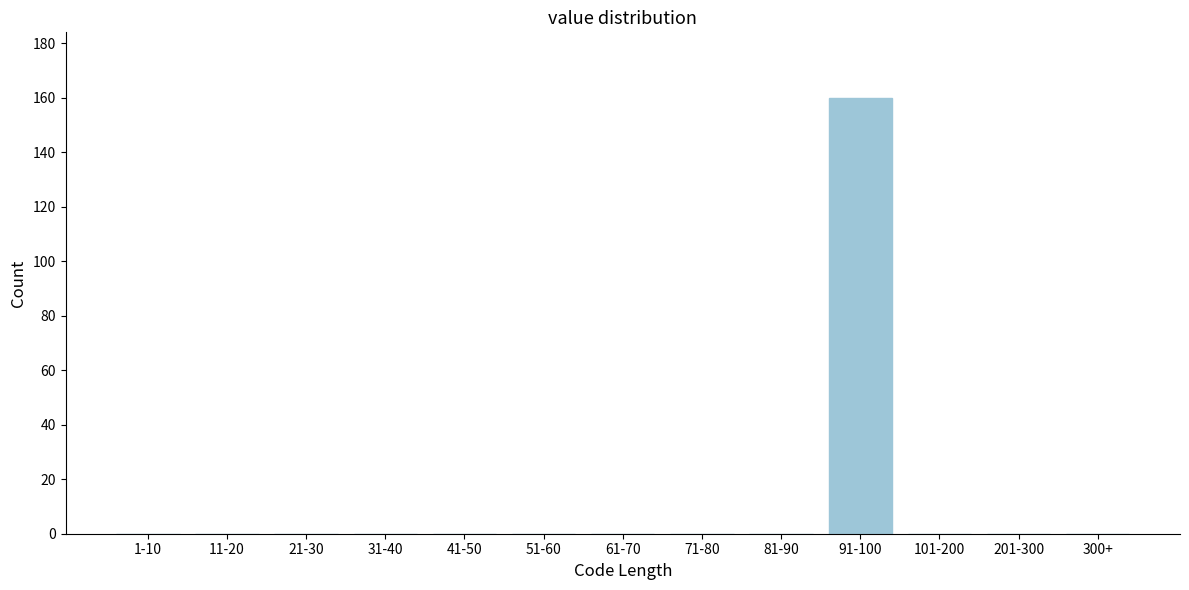

Reading left to right, transcribe all the data shown in this chart.

1-10=0	11-20=0	21-30=0	31-40=0	41-50=0	51-60=0	61-70=0	71-80=0	81-90=0	91-100=160	101-200=0	201-300=0	300+=0